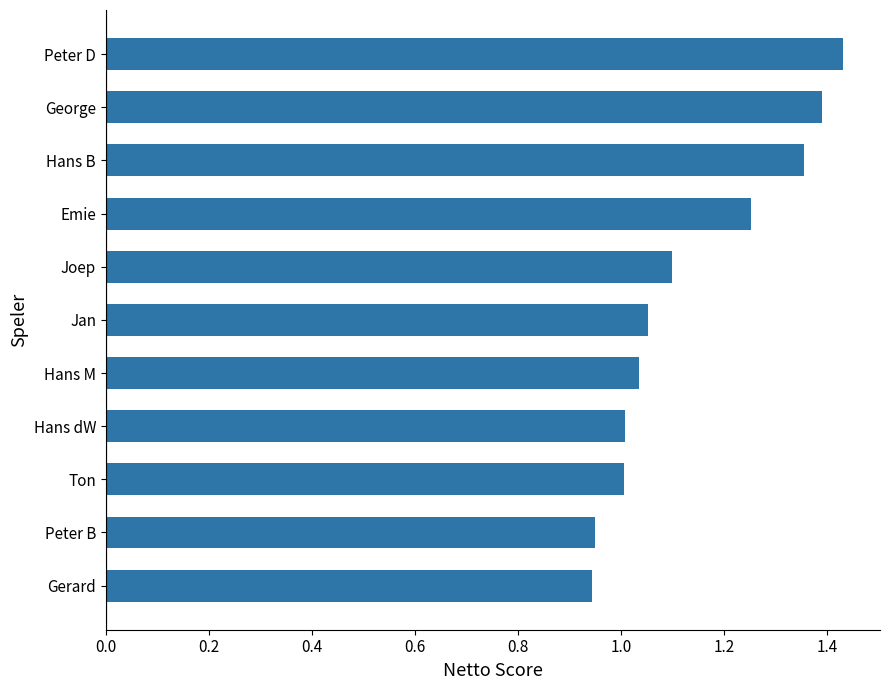

How many bars are there in total?

11